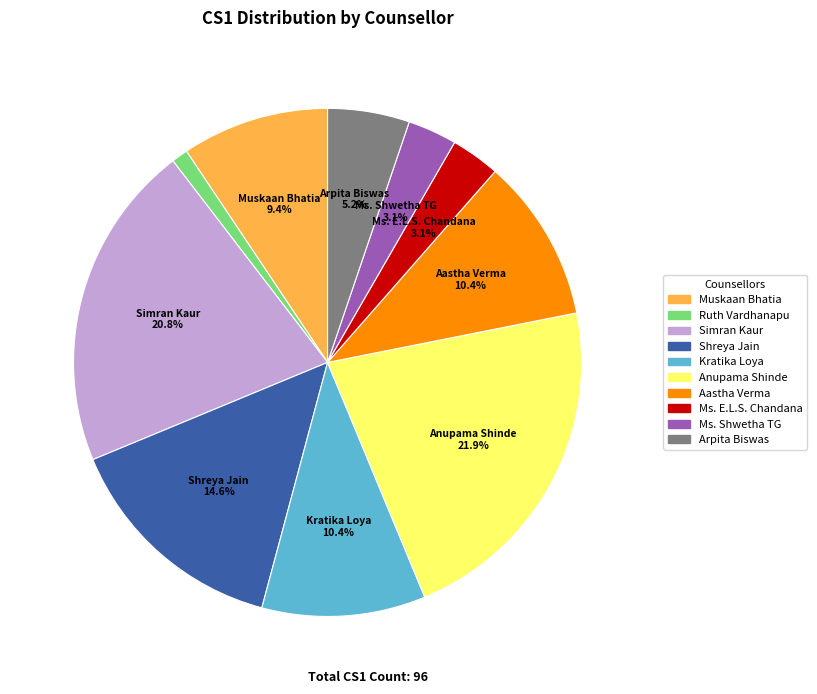

How many slices are in this pie chart?

10